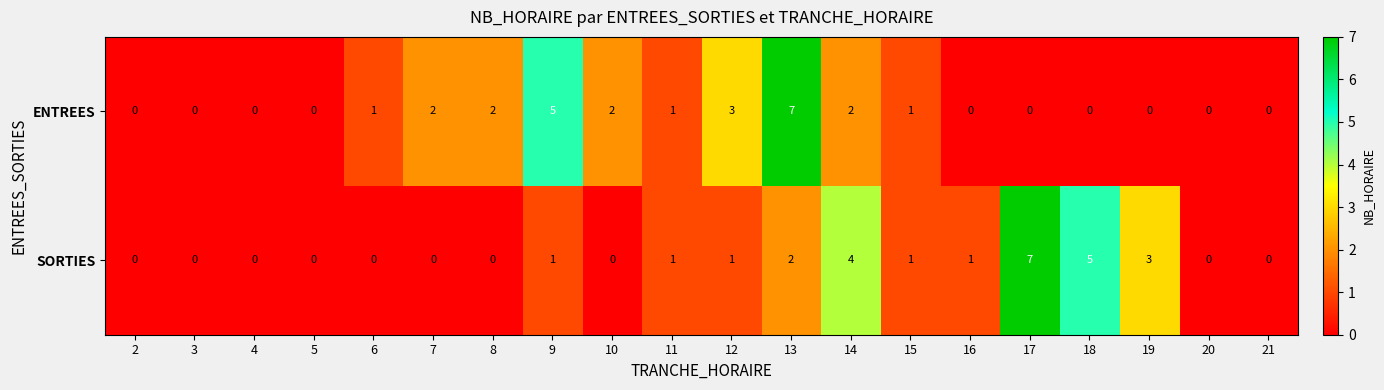

True or false: ENTREES has a value of 1 at 12.

False